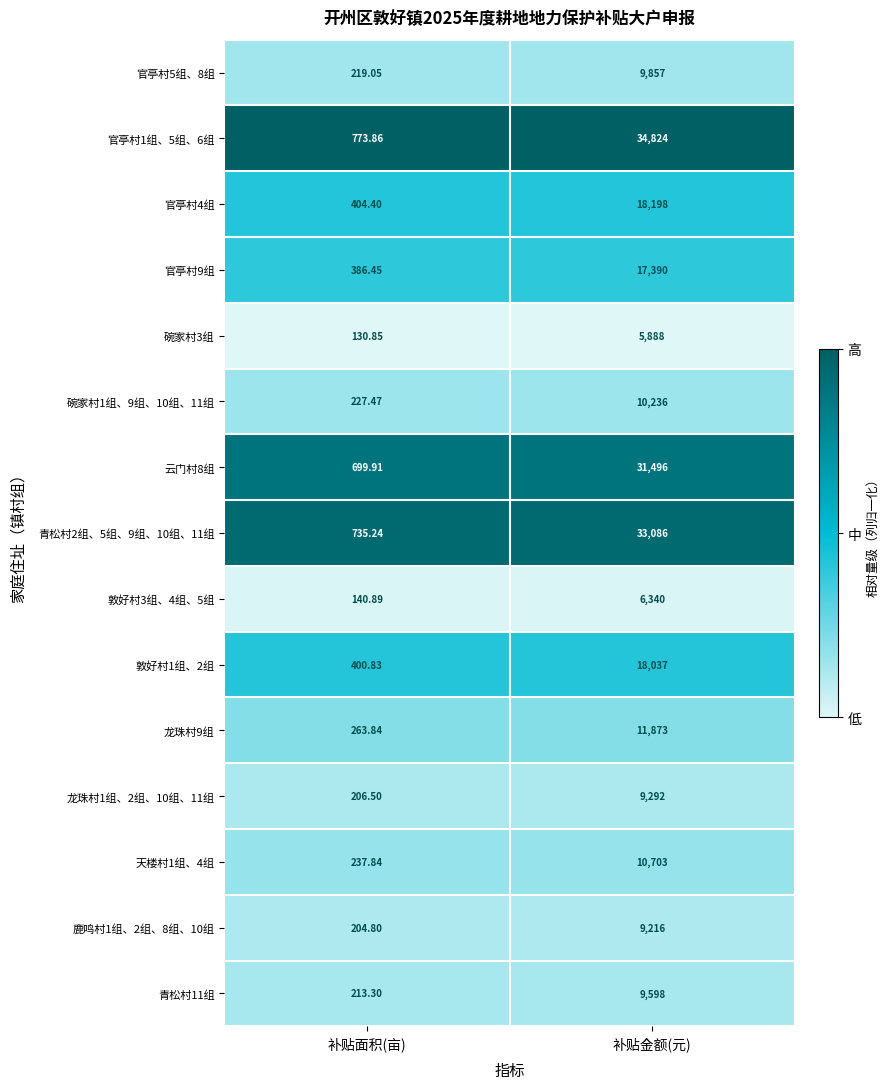

How many series are shown in this chart?

15